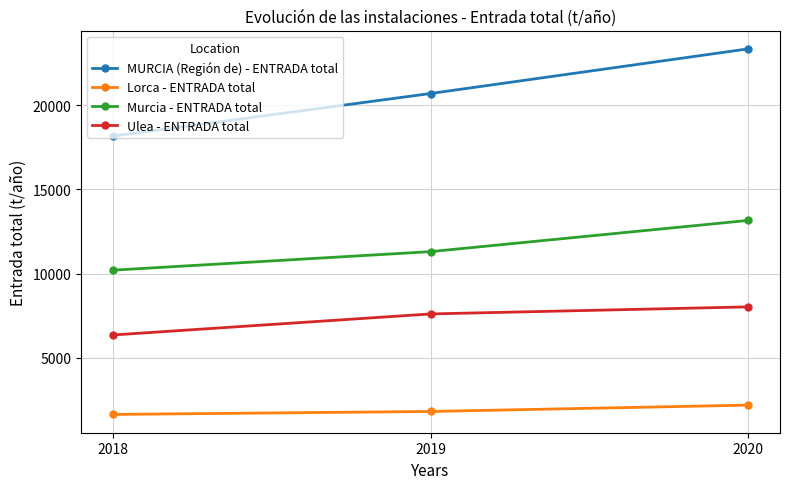

What is the total value across all series at 2020?

46711.2